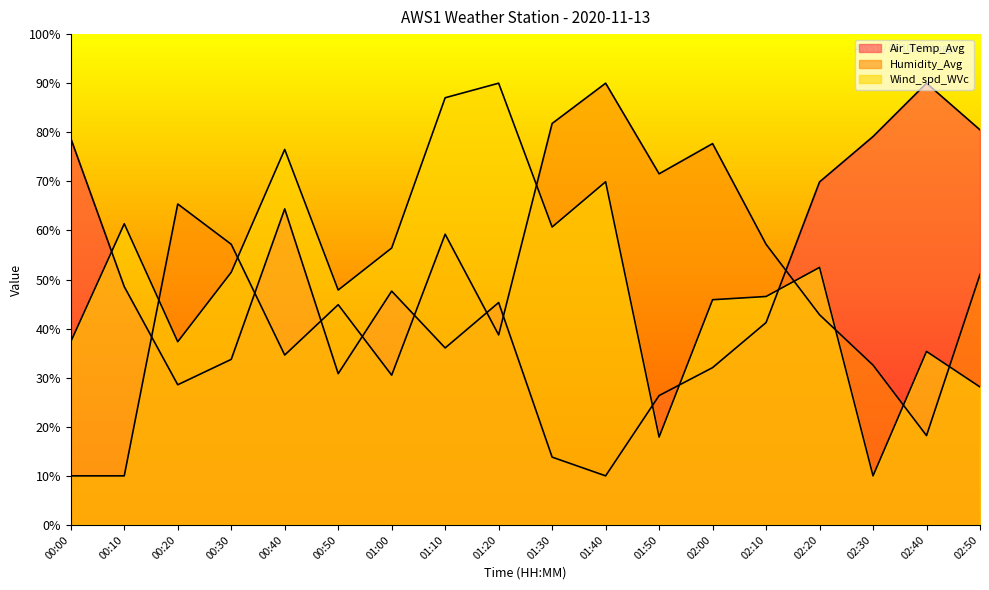

Is the value of Air_Temp_Avg at 01:20 greater than the value of Humidity_Avg at 02:50?

No